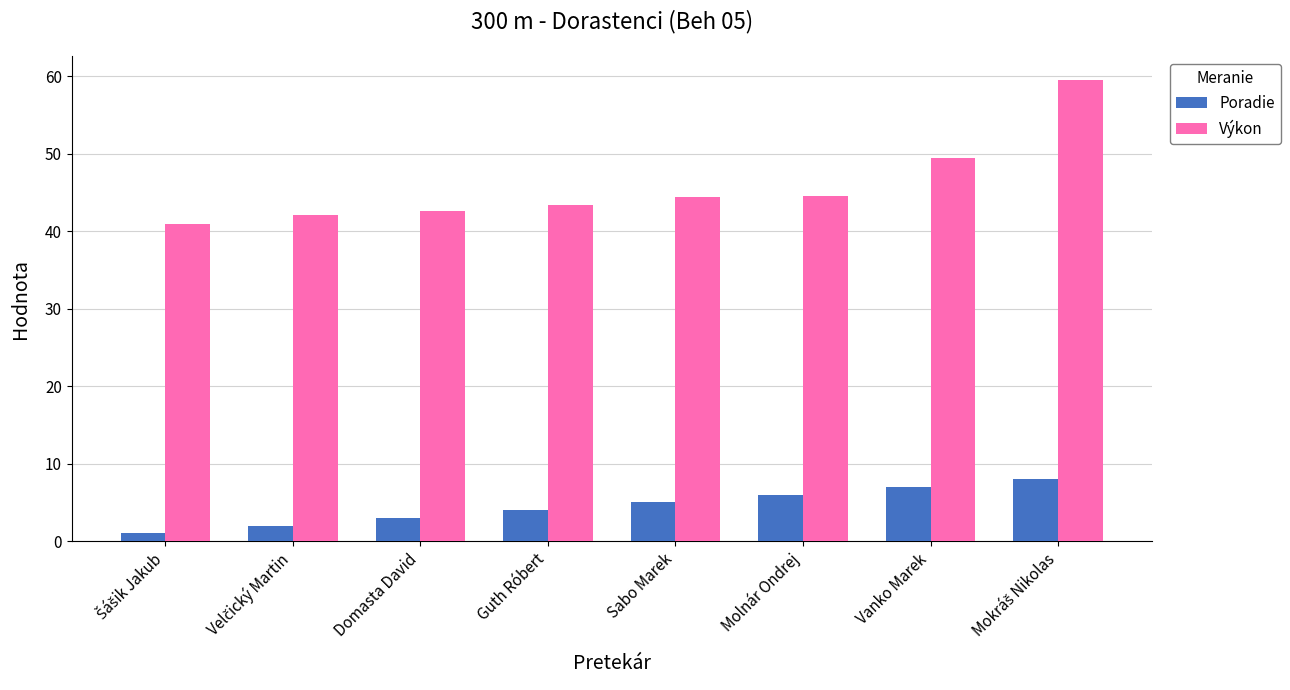

What position from the right is Sabo Marek?

4